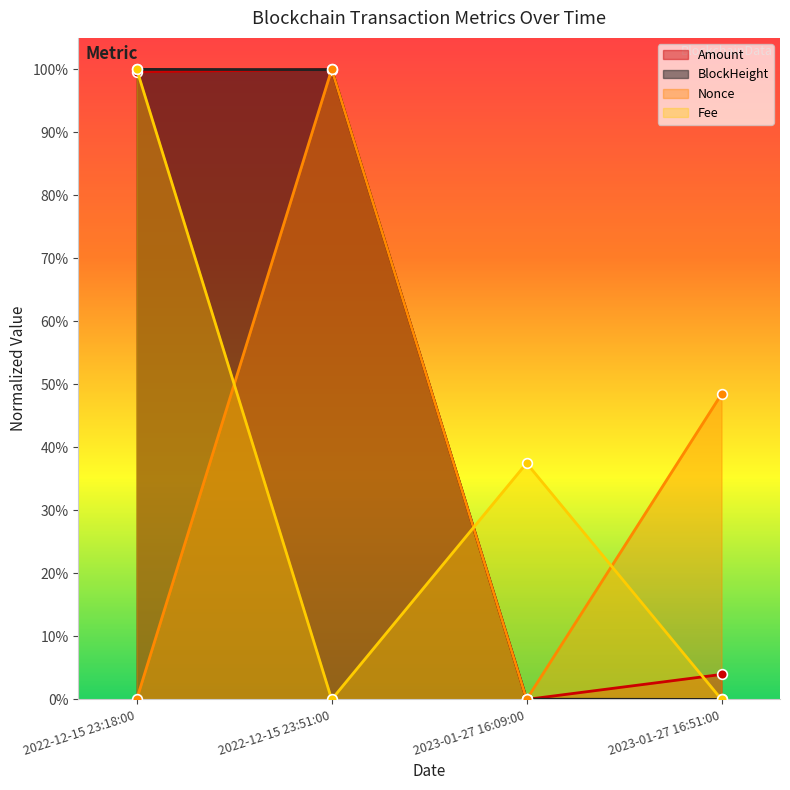

List the labels in order of Nonce value, smallest first.

2023-01-27 16:09:00, 2022-12-15 23:18:00, 2023-01-27 16:51:00, 2022-12-15 23:51:00